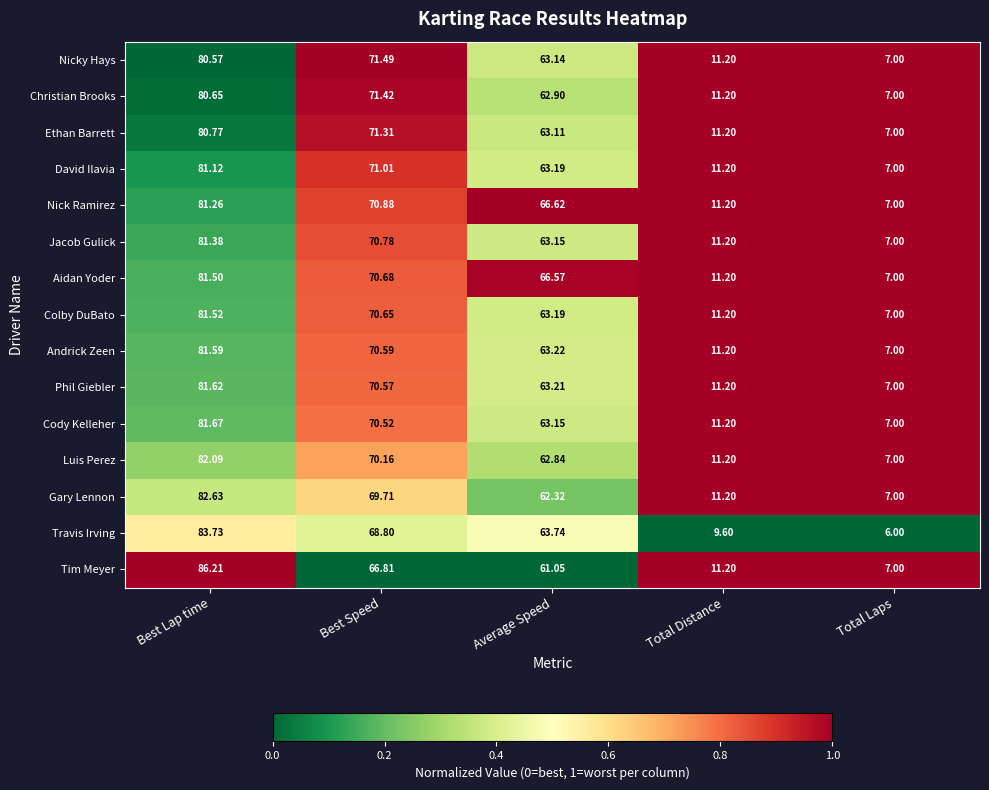

Which category has the highest value across all series?

Best Lap time